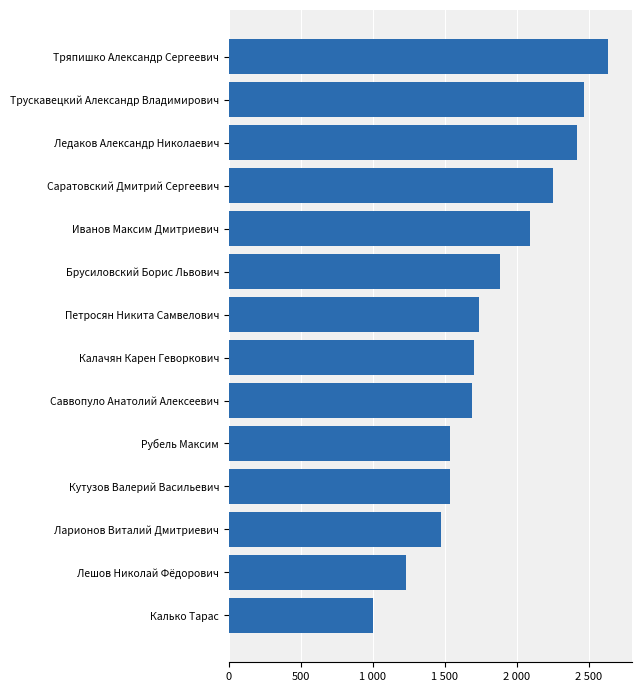

What is the difference between the second highest and second lowest values?

1240